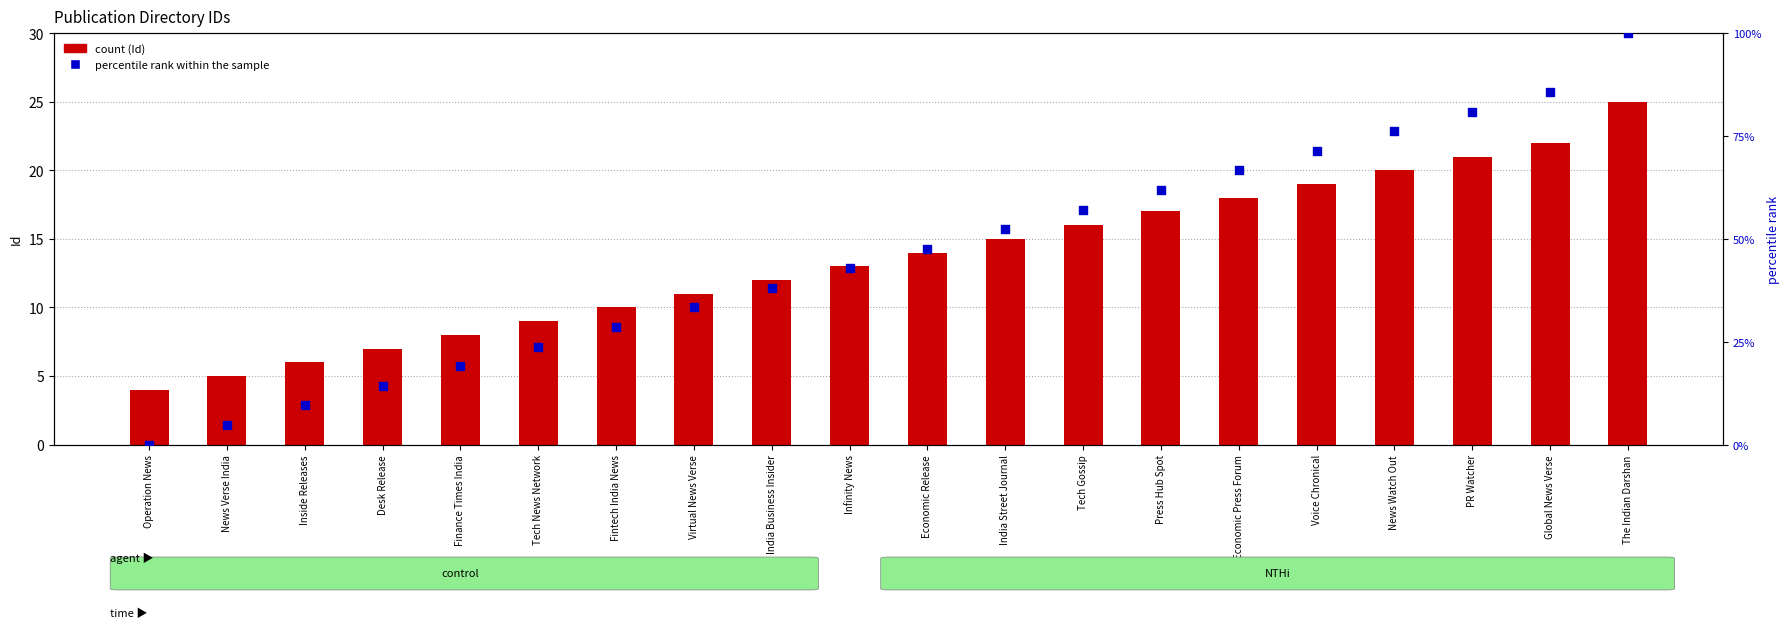

What is the total value across all series at Desk Release?

21.3